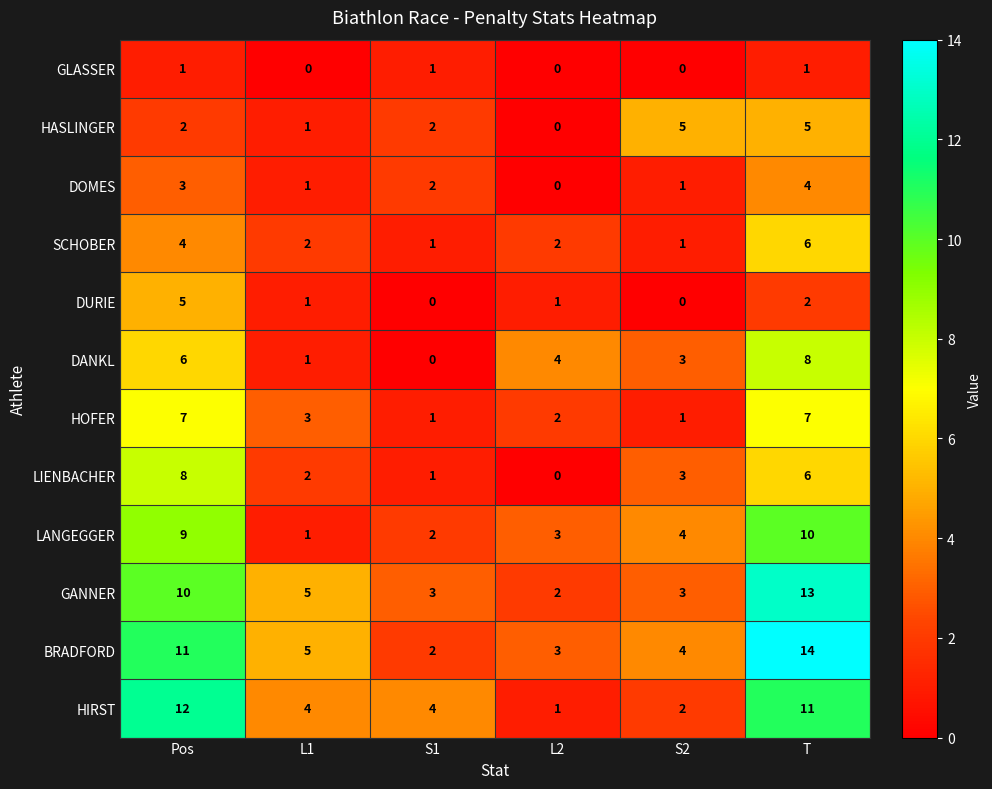

What is the total value across all series at S1?

19